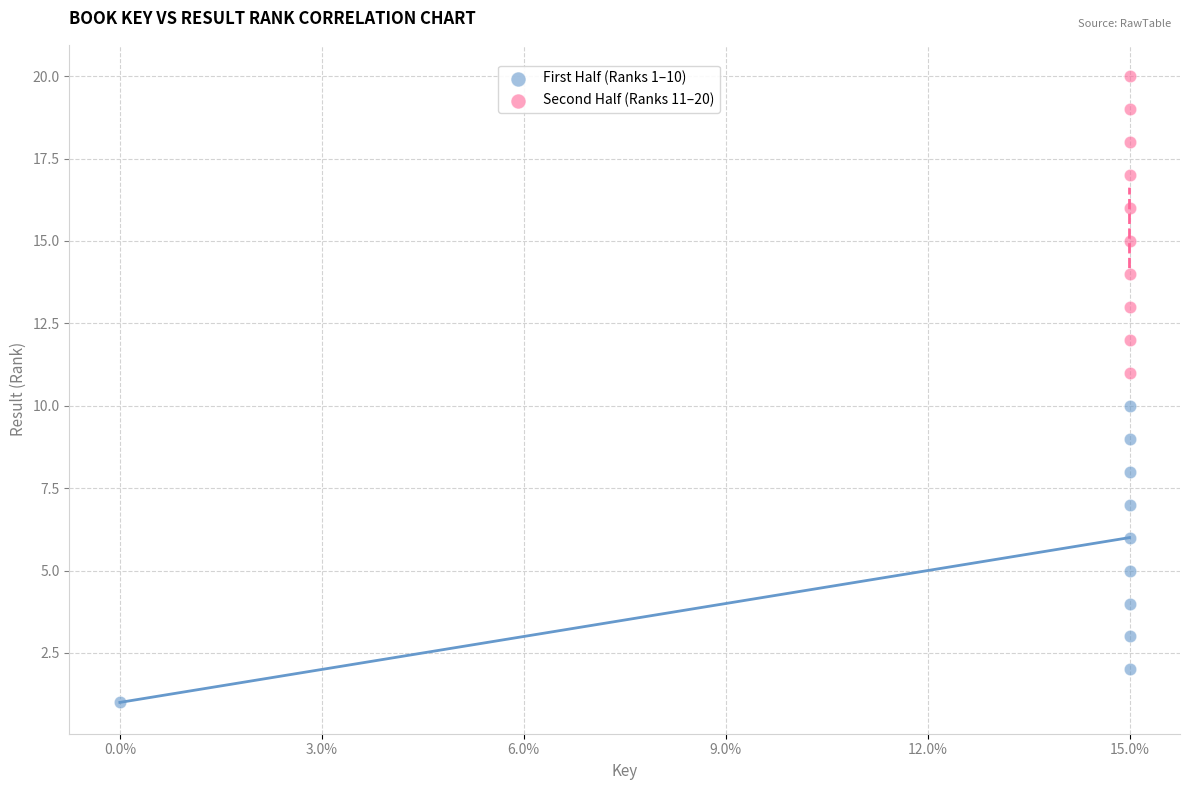

Which series reaches the minimum Y coordinate?

First Half (Ranks 1–10)